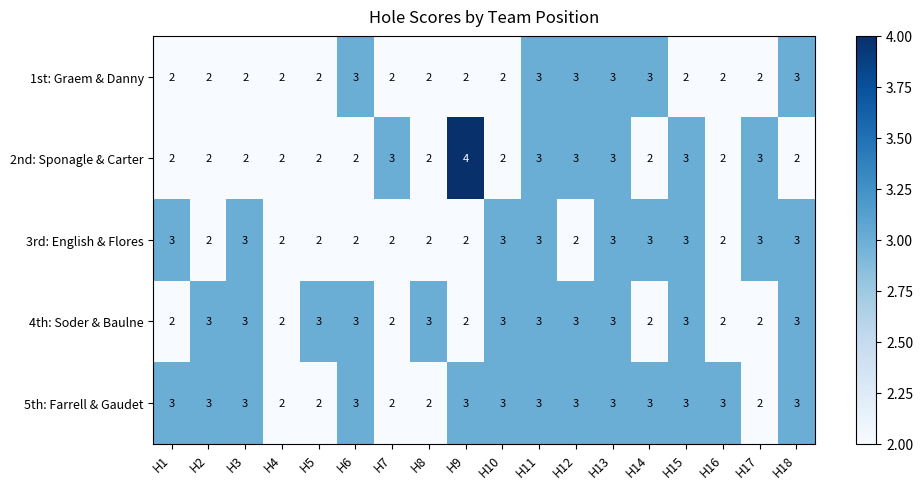

Which series has the largest range (max minus min)?

2nd: Sponagle & Carter